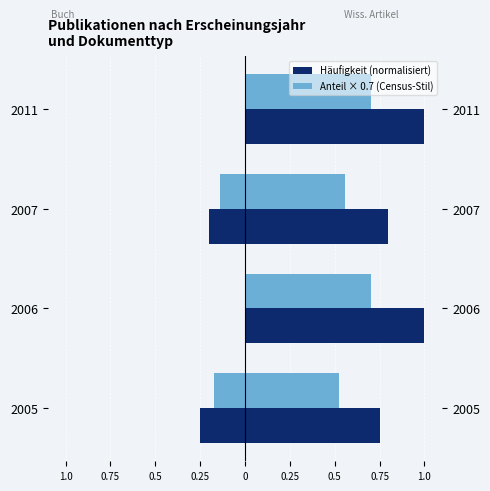

What is the sum of the Buch (Monographie) – ACS 2015-2019 style values at 2005 and 2007?

-0.5